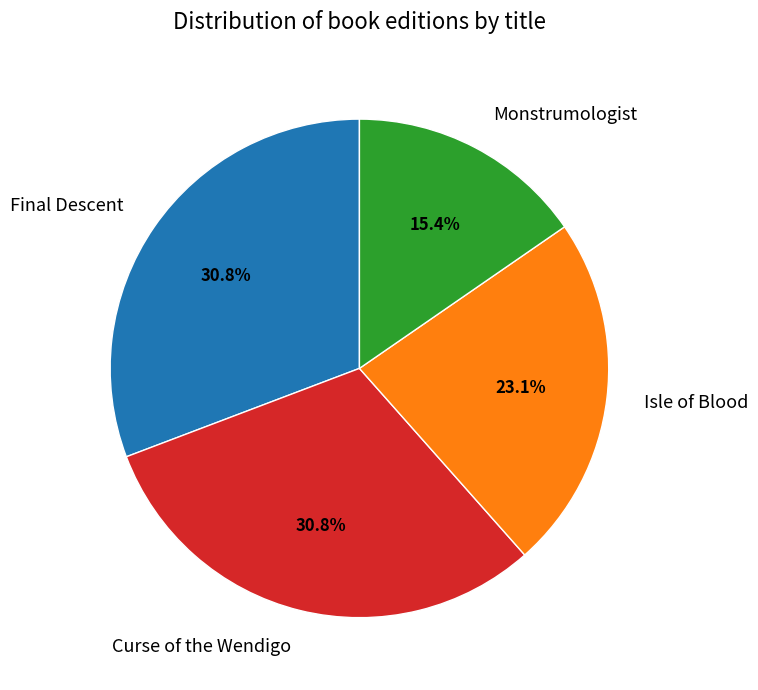

How many slices are in this pie chart?

4